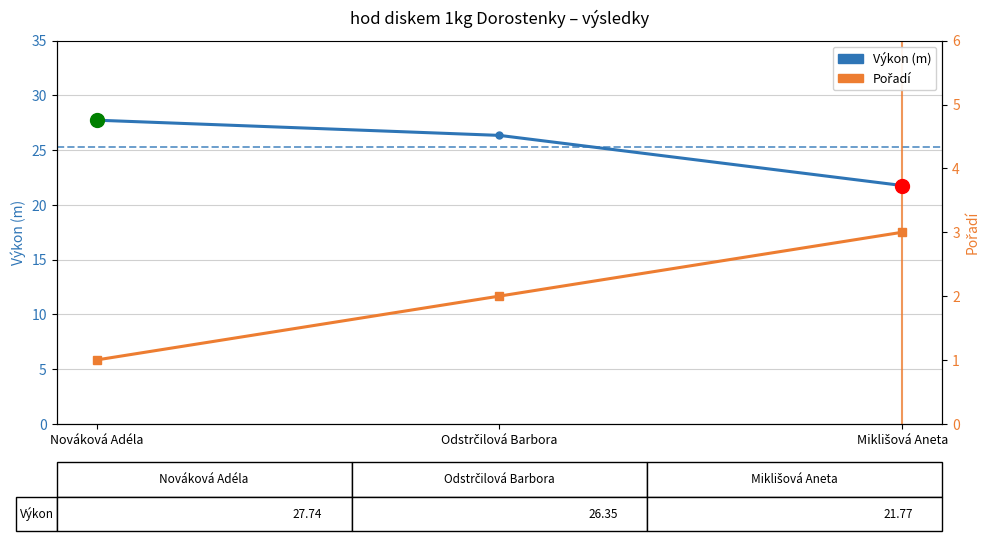

The Výkon series shows 21.8 at Miklišová Aneta. True or false?

True